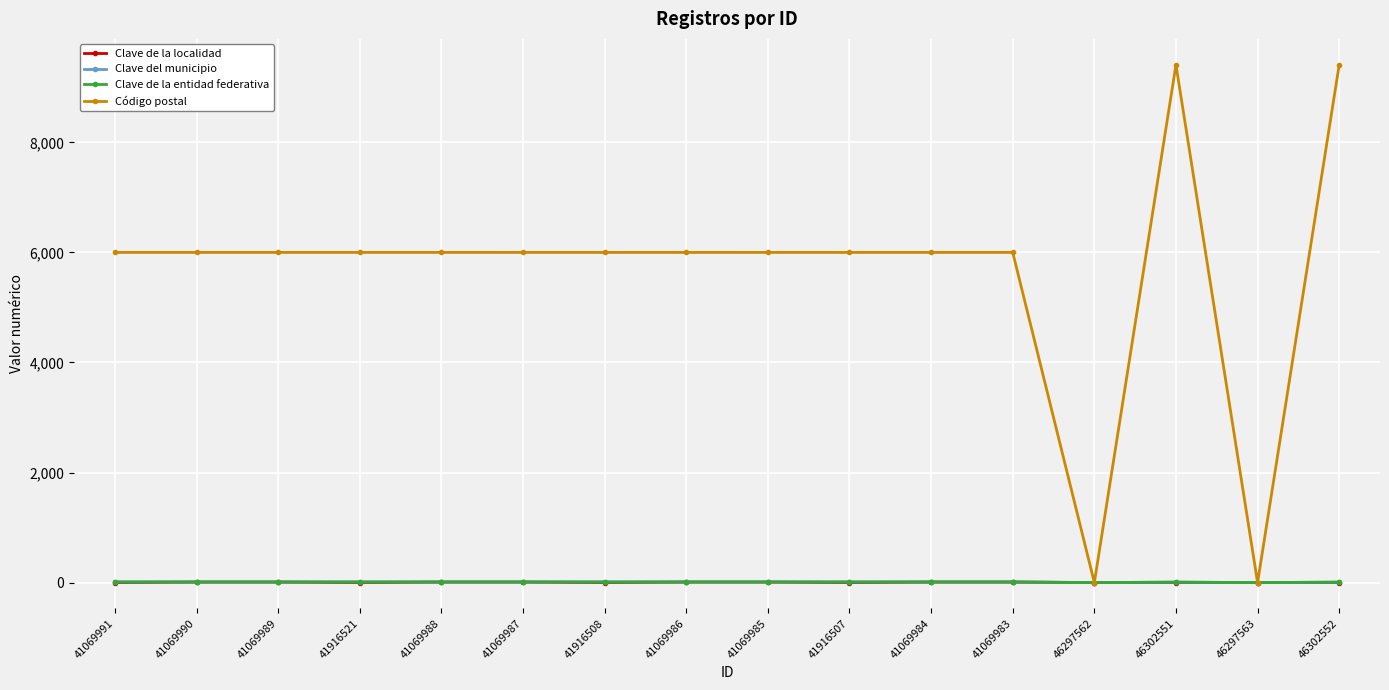

True or false: Código postal has more than 0 points higher than both neighbors.

True